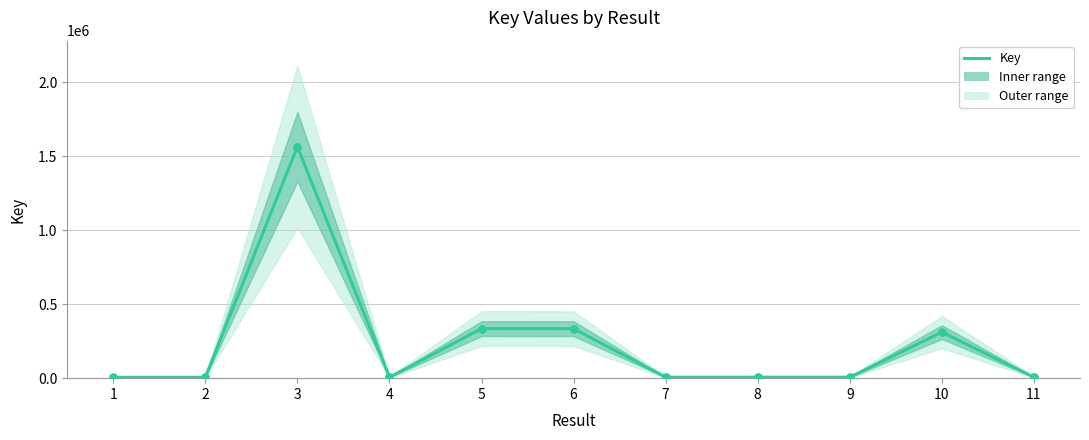

Between 6 and 2, which is larger?

6